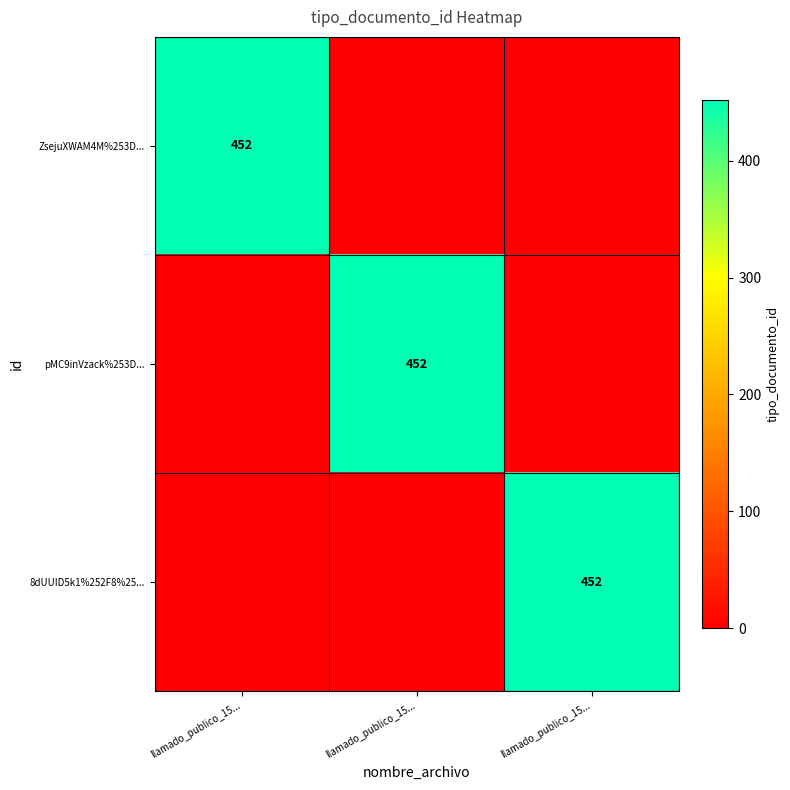

What is the difference between the maximum and minimum values in the ZsejuXWAM4M%253D... series?

452